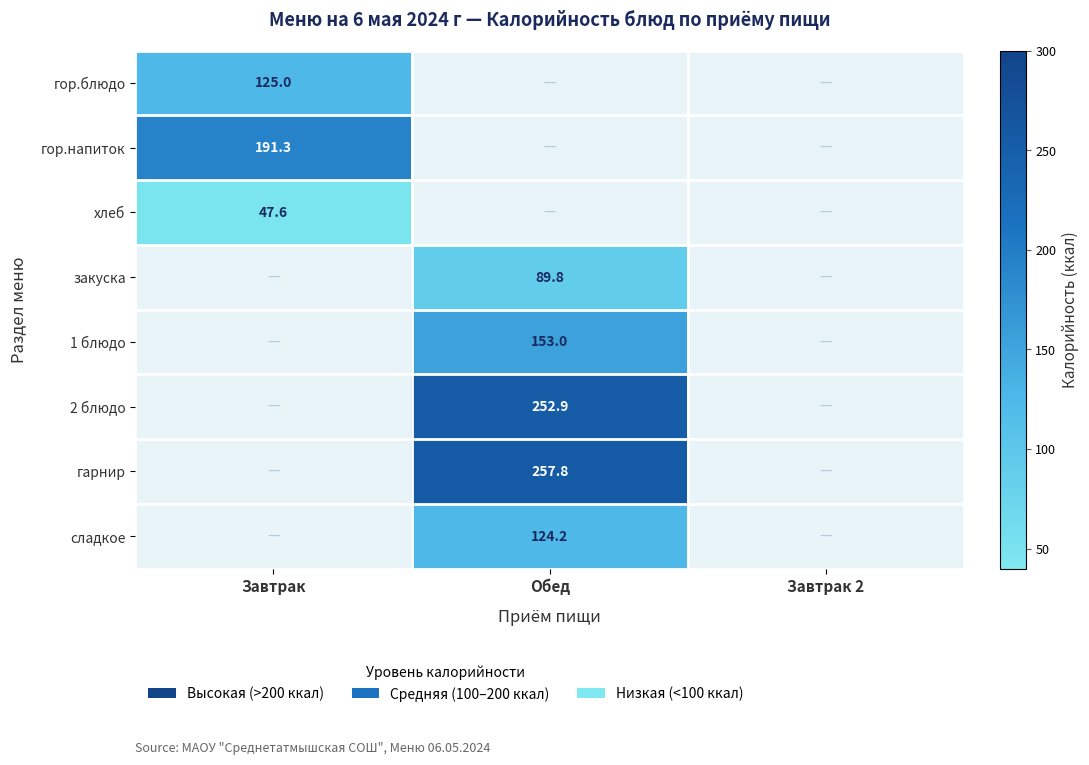

Which category has the lowest value across all series?

Завтрак